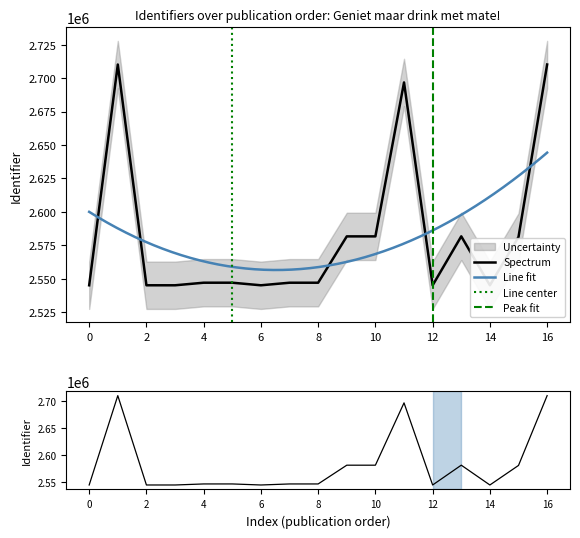

What is the sum of all values?

43903353